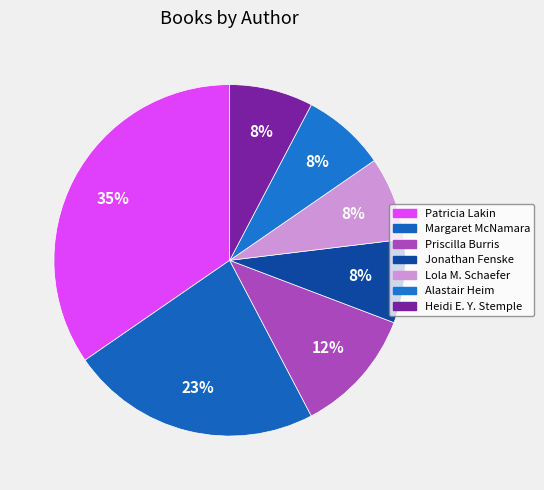

How many segments does this pie chart have?

7